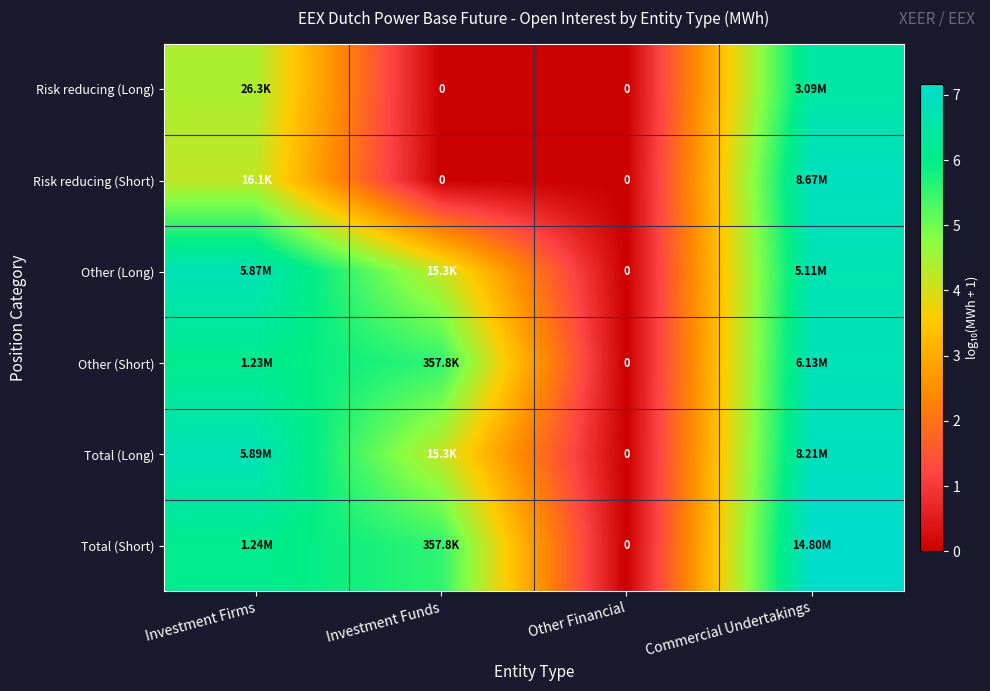

What is the difference between the Total (Short) values at Investment Firms and Other Financial?

6.1